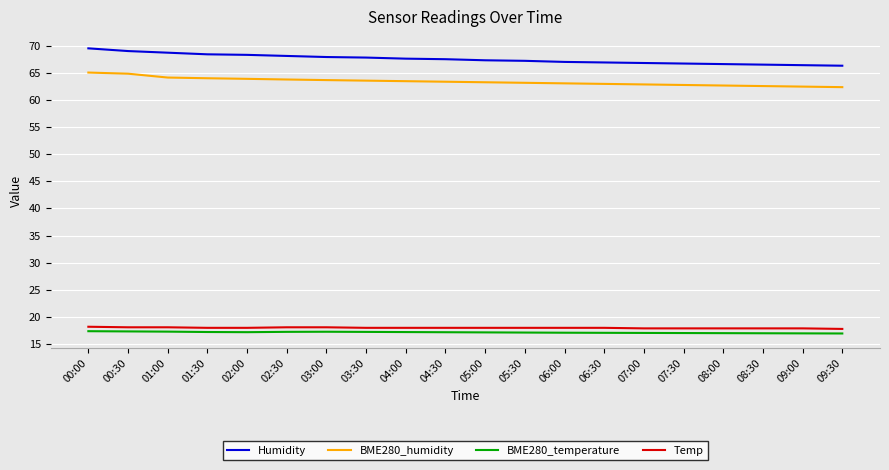

Does the chart display data point markers on the line(s)?

No